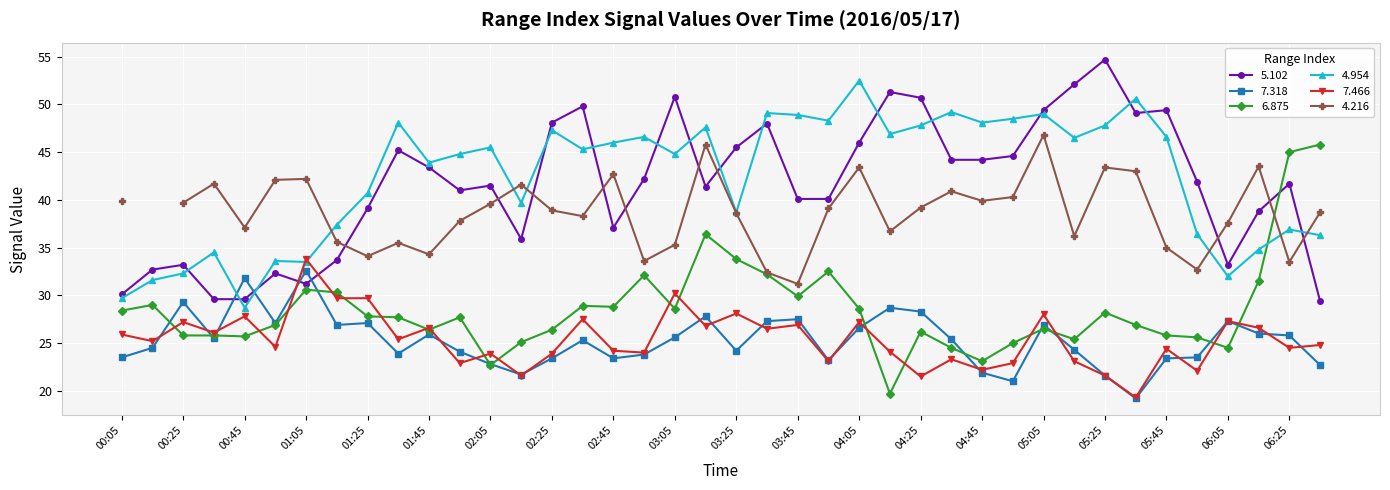

True or false: 4.954 has a value of 44.8 at 03:05.

True